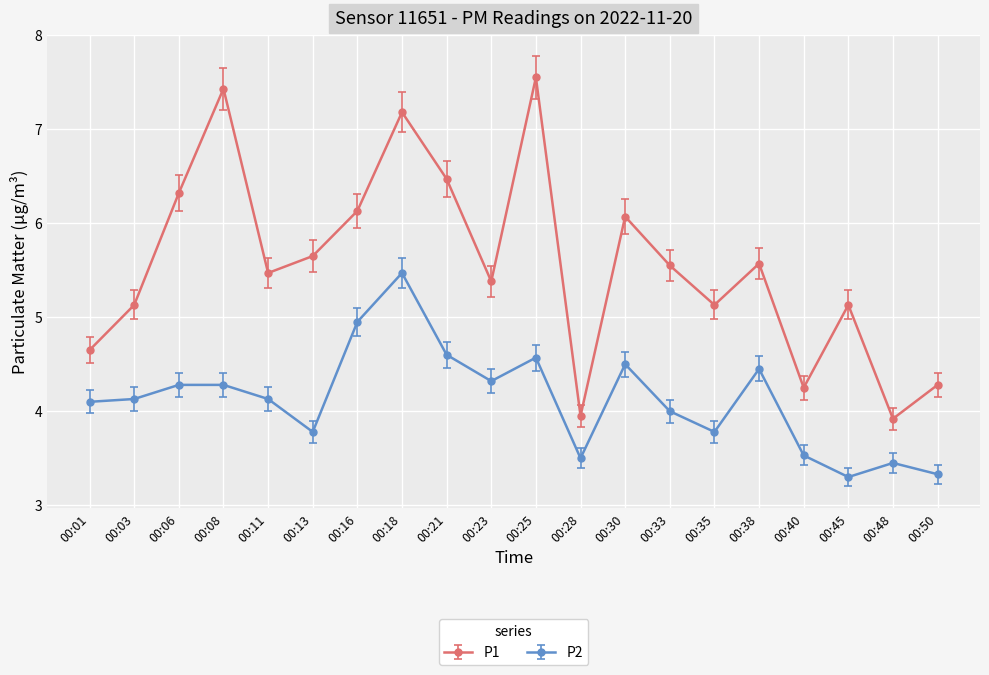

Is the value of P1 at 00:03 greater than the value of P2 at 00:21?

Yes